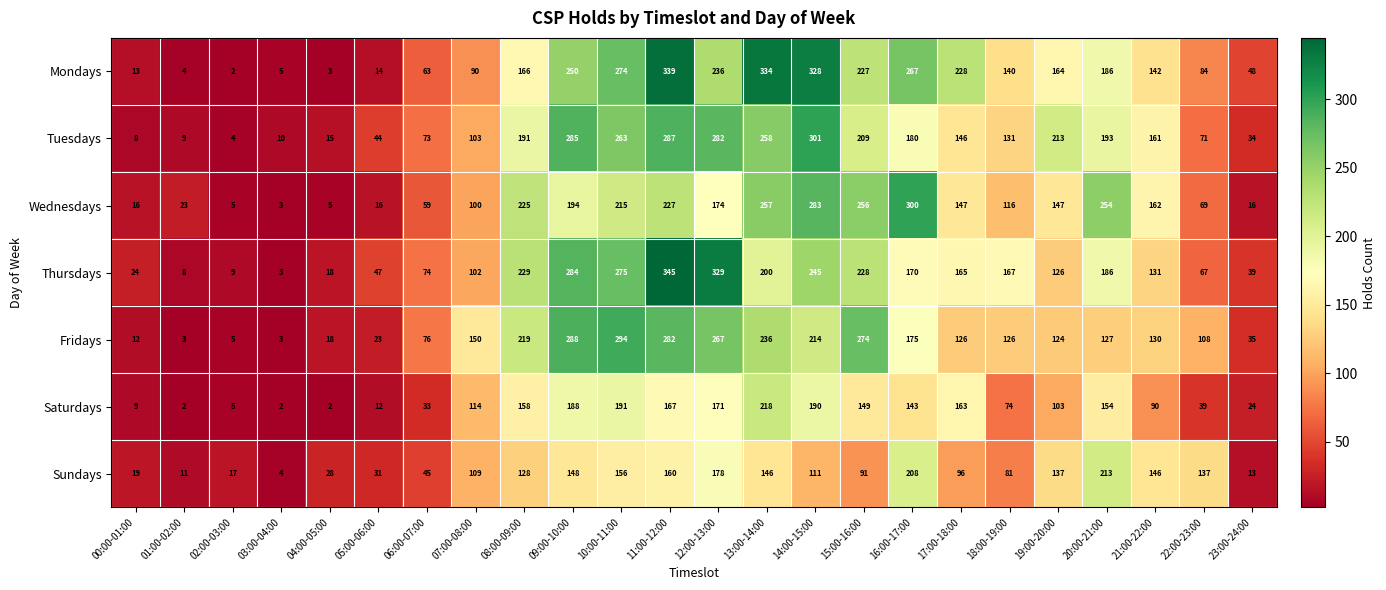

What is the smallest value displayed?

2